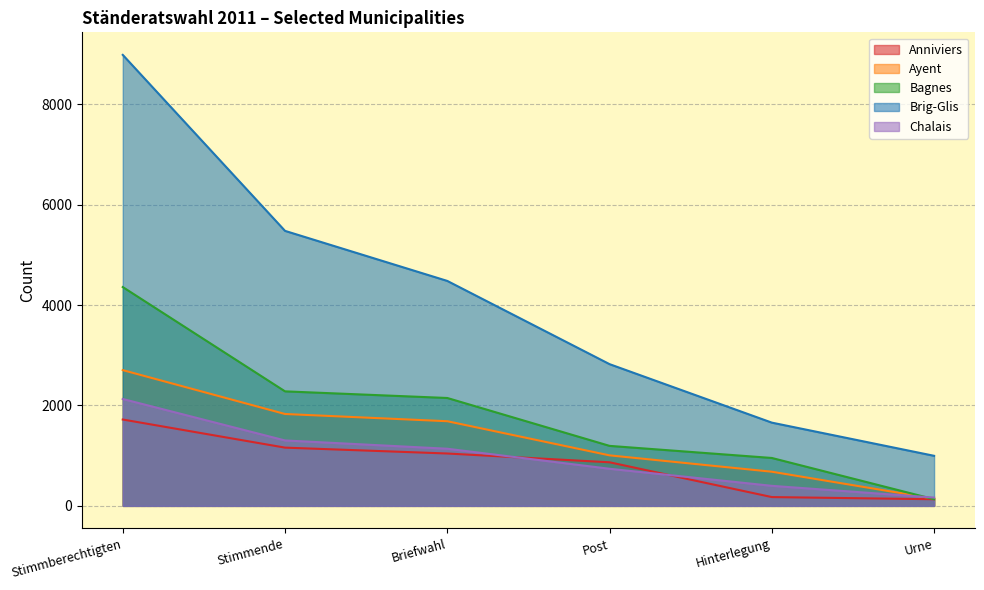

What is the value of the Bagnes point at the 4th from the left?

1195